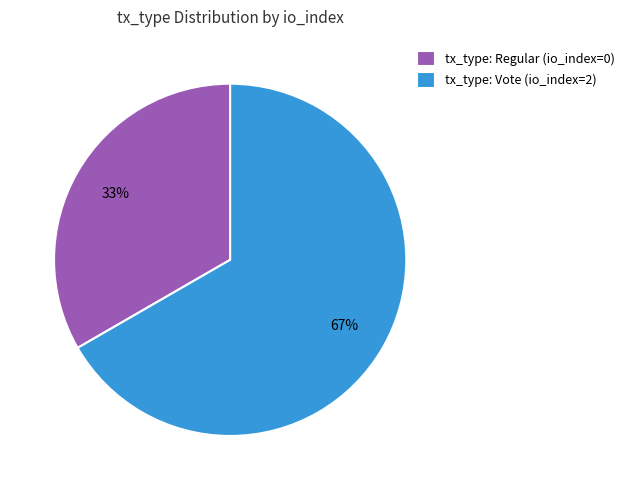

True or false: tx_type: Regular (io_index=0) accounts for 19% of the total.

False